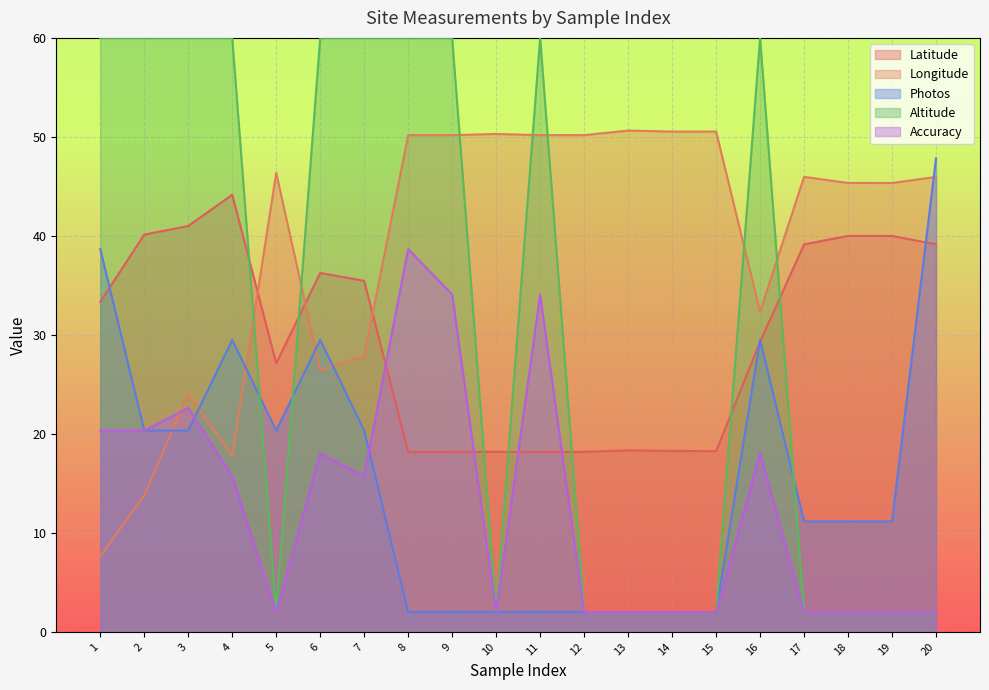

Which series has the largest total across all categories?

Longitude